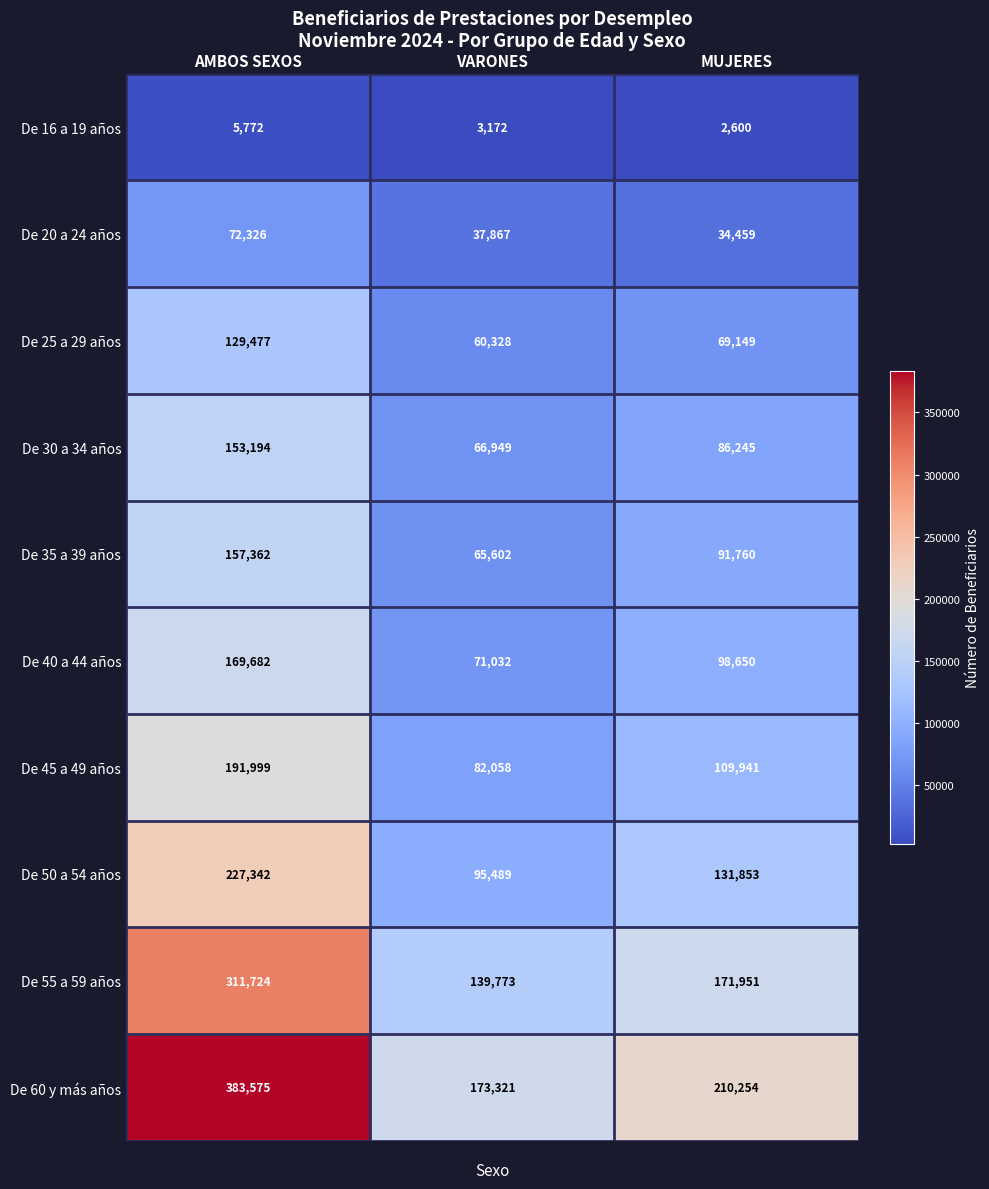

Reading right to left, extract all data points from this chart.

De 16 a 19 años: 2600	3172	5772
De 20 a 24 años: 34459	37867	72326
De 25 a 29 años: 69149	60328	129477
De 30 a 34 años: 86245	66949	153194
De 35 a 39 años: 91760	65602	157362
De 40 a 44 años: 98650	71032	169682
De 45 a 49 años: 109941	82058	191999
De 50 a 54 años: 131853	95489	227342
De 55 a 59 años: 171951	139773	311724
De 60 y más años: 210254	173321	383575